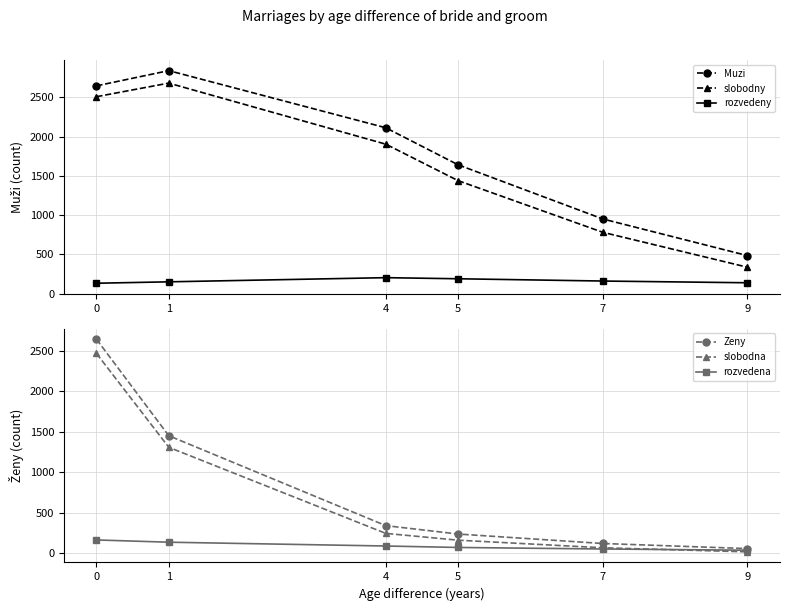

Rank the series by their maximum value, from highest to lowest.

Muzi, slobodny, Zeny, slobodna, rozvedeny, rozvedena